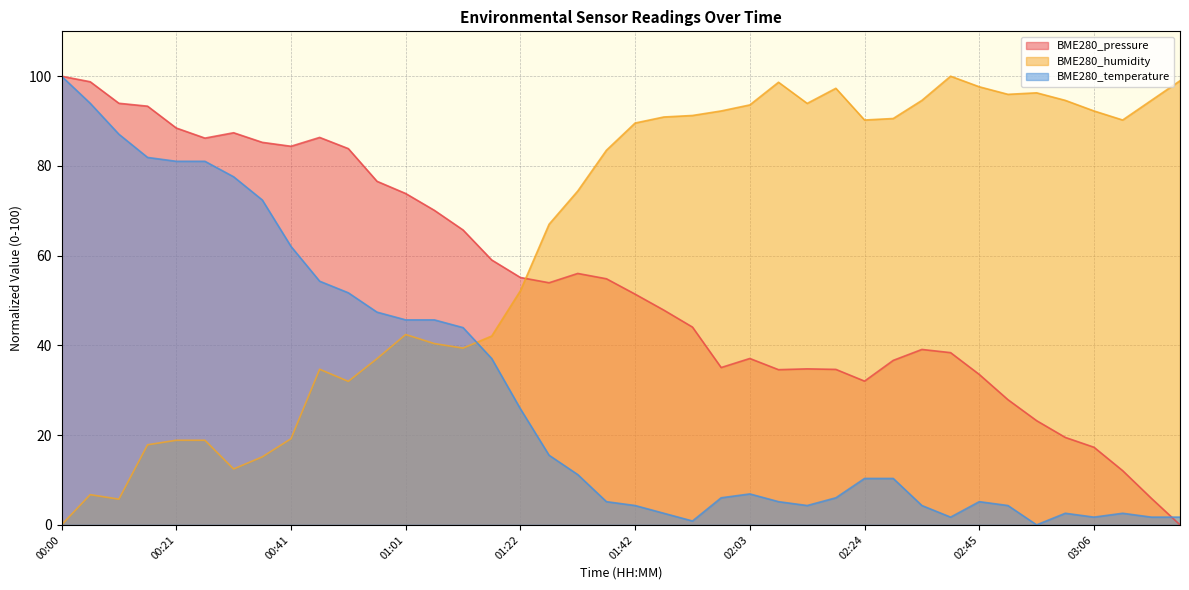

What is the difference between the maximum and minimum values in the BME280_pressure series?

100.0